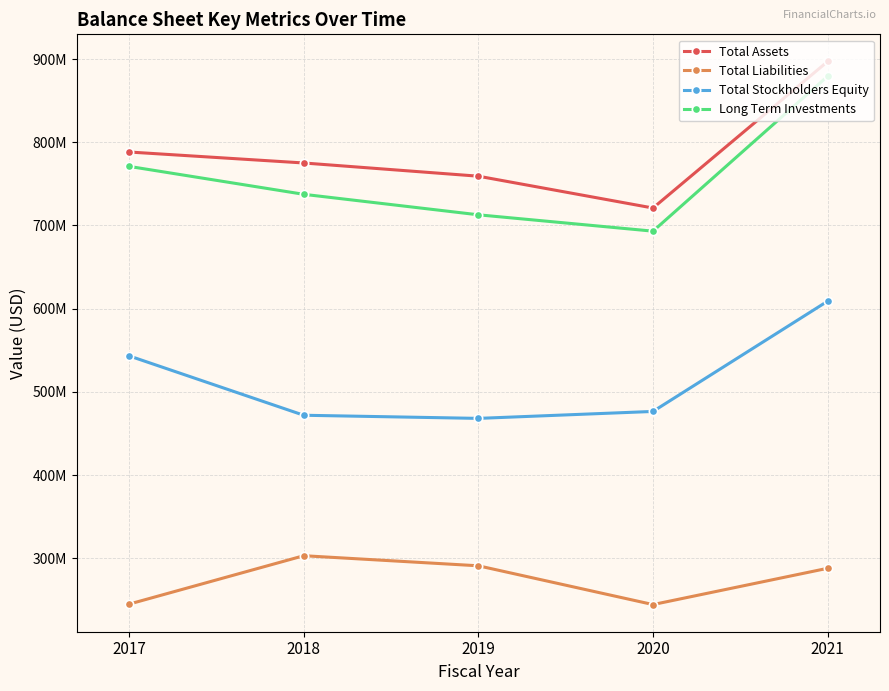

What is the approximate value of Total Liabilities at 2017?

245015340